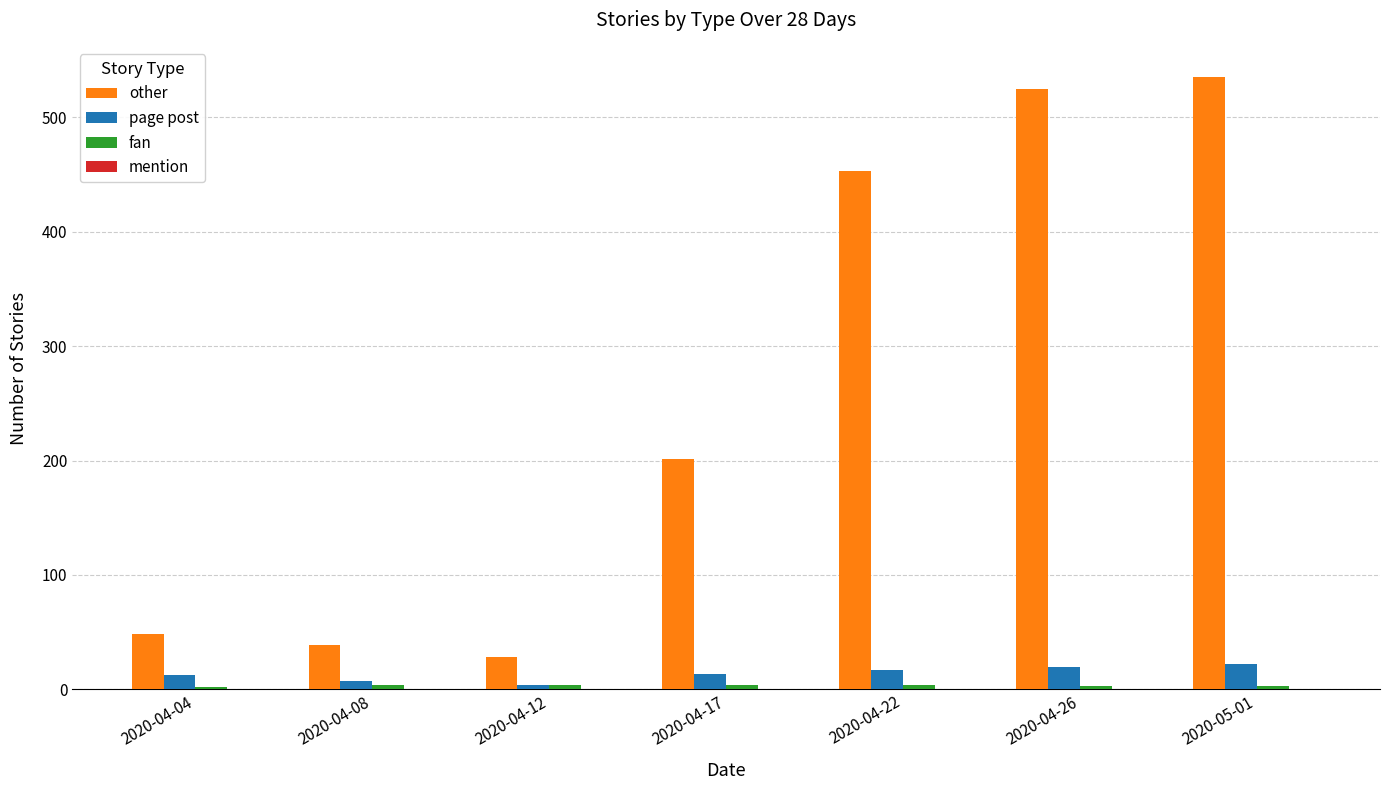

What is the difference between the second highest and minimum values in the other series?

497